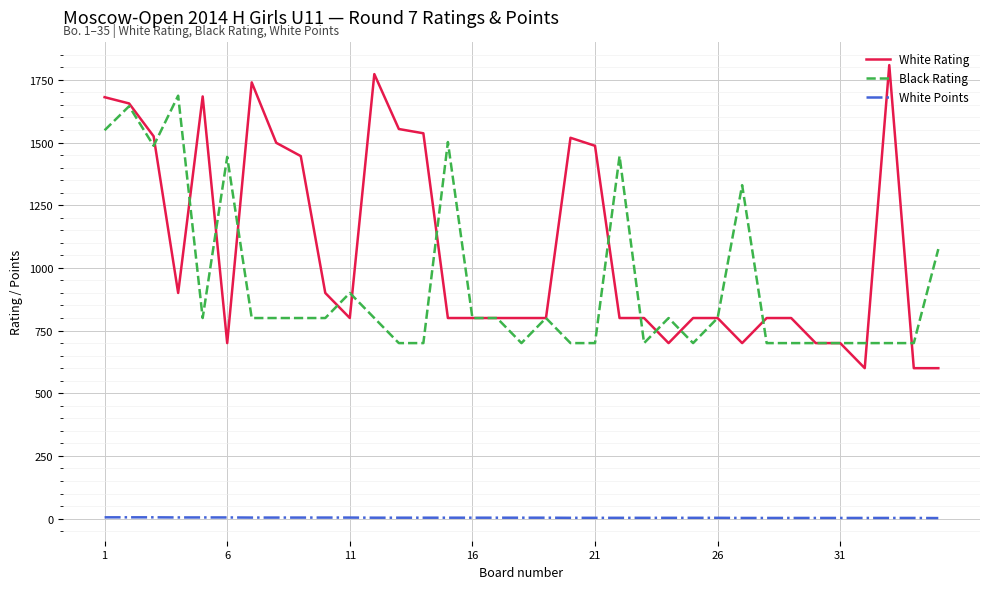

Which series has the widest spread of values?

White Rating